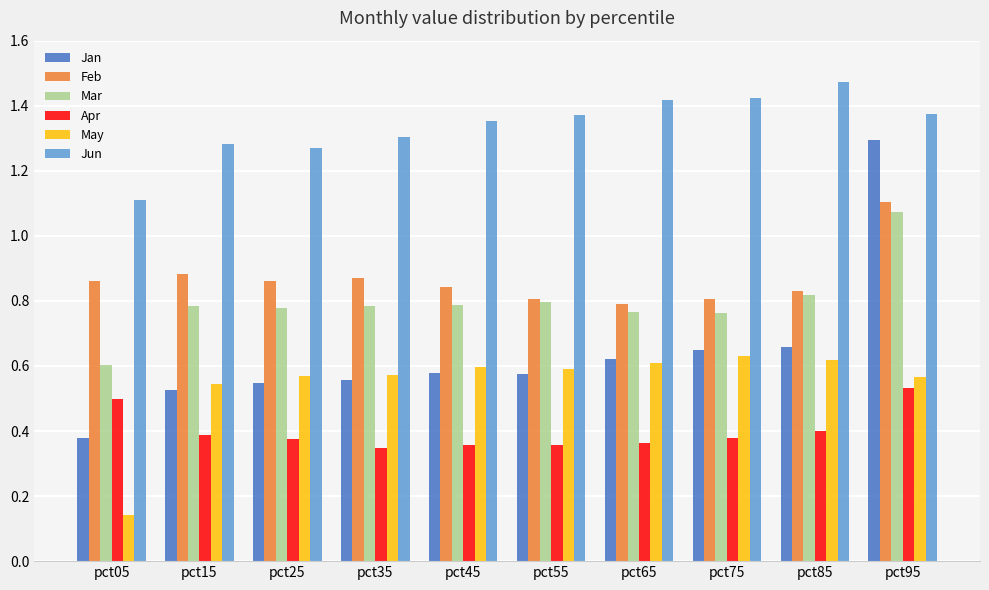

Which category has the highest value across all series?

pct85